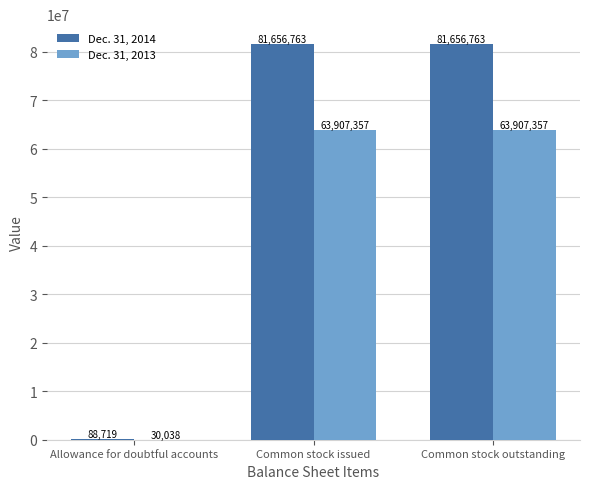

Which series changed the most between Allowance for doubtful accounts and Common stock issued?

Dec. 31, 2014